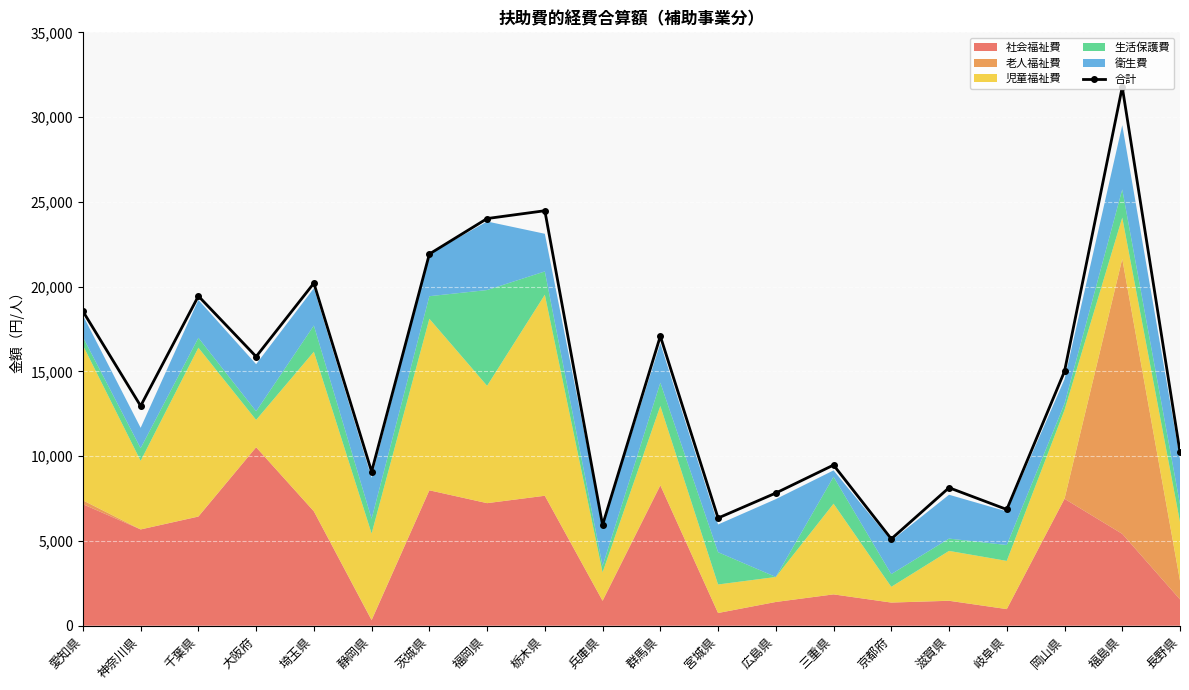

How many points are lower than both their immediate neighbors (excluding endpoints)?

7